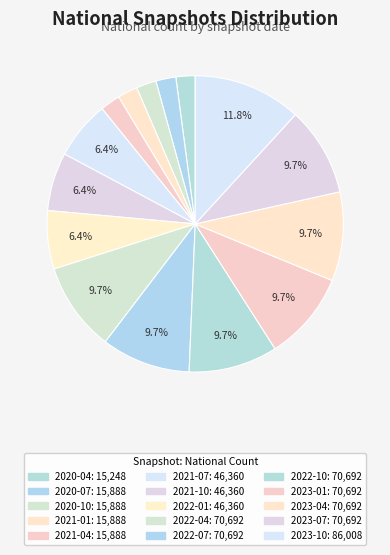

Rank the categories by value from highest to lowest.

2023-10-01, 2022-04-01, 2022-07-01, 2022-10-01, 2023-01-01, 2023-04-01, 2023-07-01, 2021-07-01, 2021-10-01, 2022-01-01, 2020-07-01, 2020-10-01, 2021-01-01, 2021-04-01, 2020-04-01